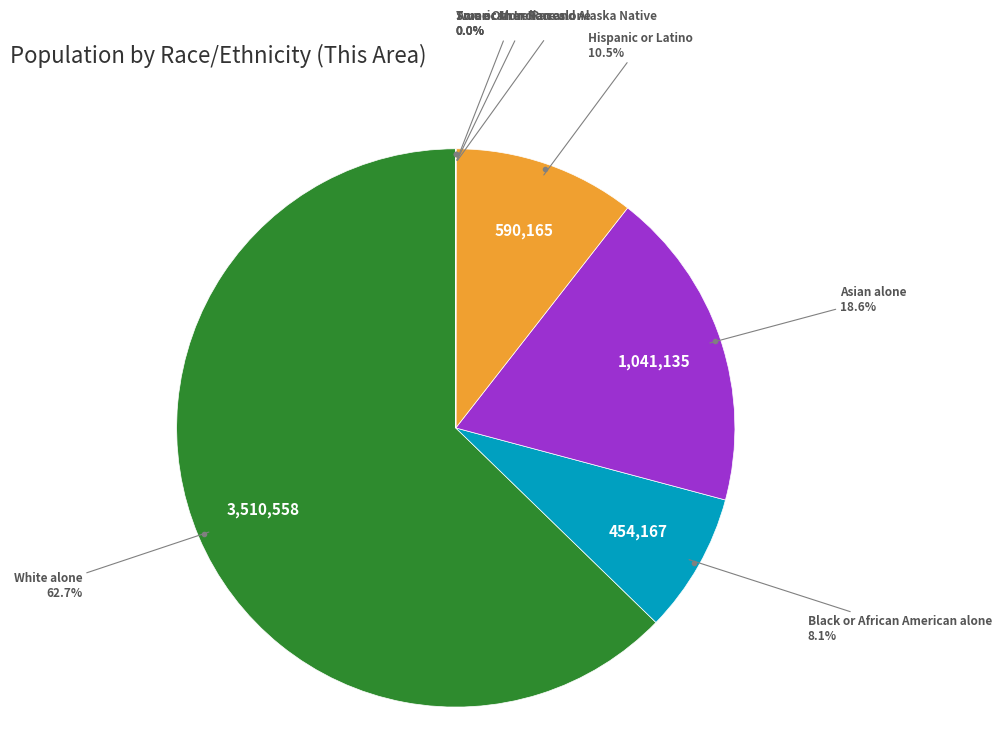

Does any single category account for the majority?

Yes